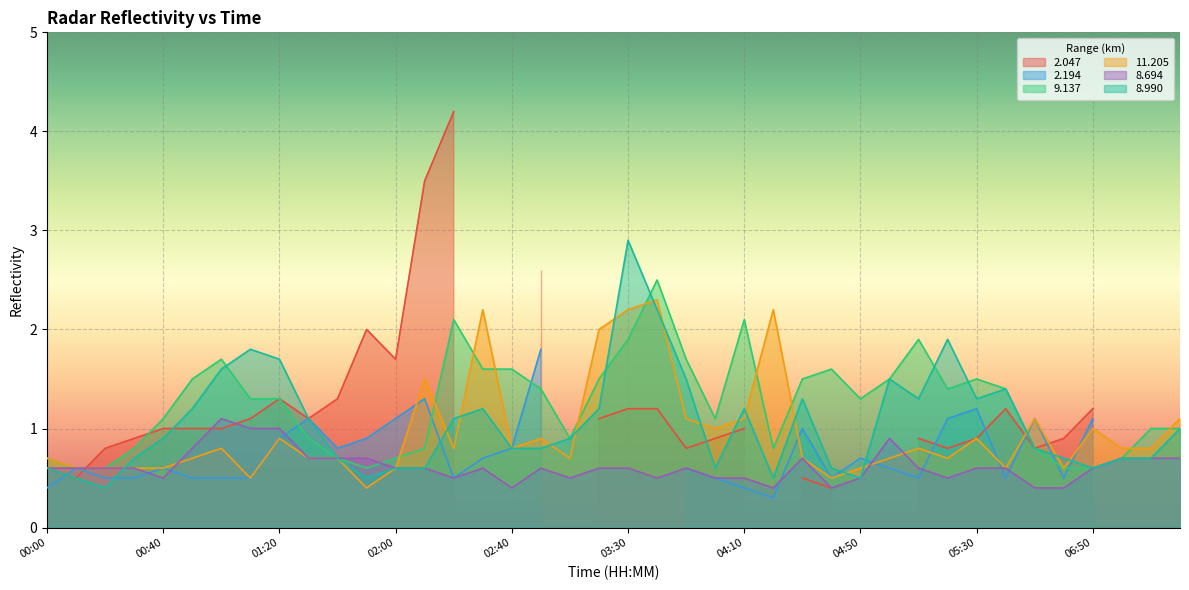

What is the minimum value shown in the chart?

0.4